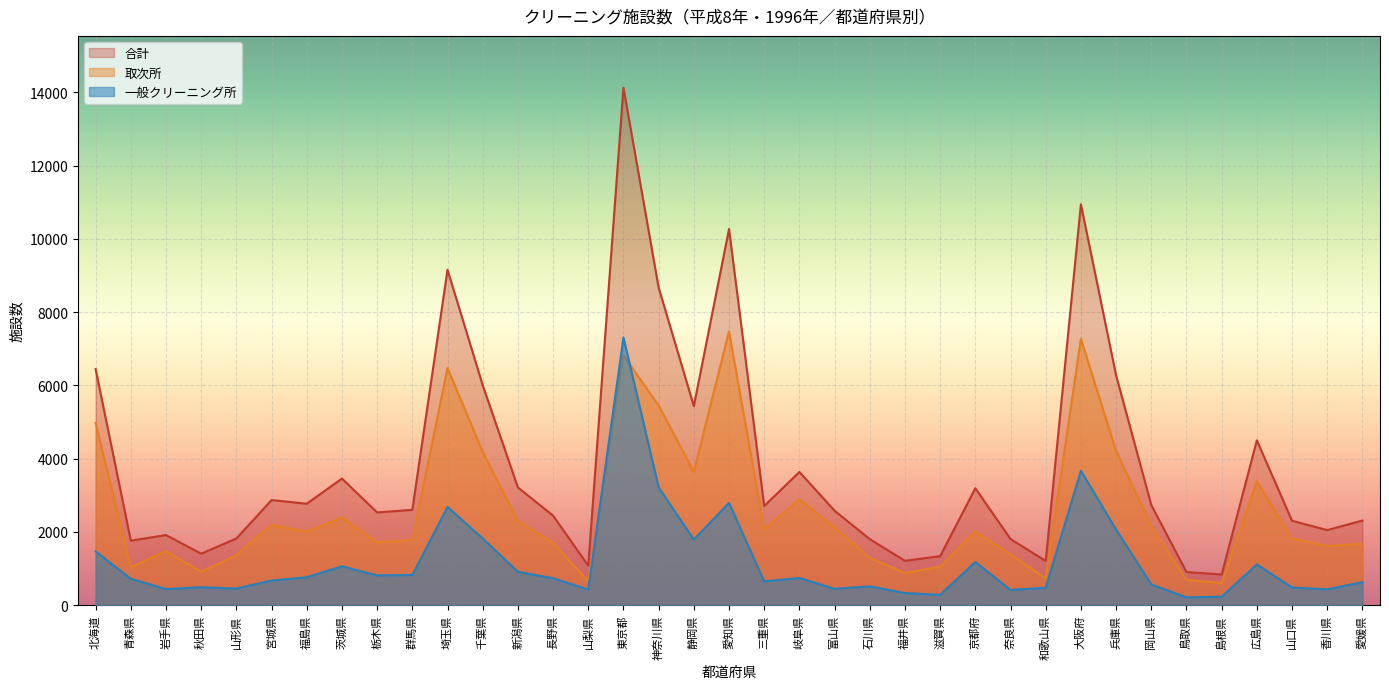

Reading left to right, extract all data points from this chart.

一般クリーニング所: 1470	722	441	491	455	674	764	1064	814	825	2682	1823	914	736	428	7311	3218	1793	2794	650	743	448	514	332	283	1181	417	478	3672	2066	568	215	233	1115	485	434	630
取次所: 4977	1040	1475	916	1367	2197	2007	2394	1720	1778	6477	4185	2301	1710	652	6820	5454	3642	7477	2058	2895	2132	1289	881	1056	2012	1391	730	7273	4210	2167	692	605	3386	1821	1617	1681
合計: 6447	1762	1916	1407	1822	2871	2771	3458	2534	2603	9159	6008	3215	2446	1080	14131	8672	5435	10271	2708	3638	2580	1803	1213	1339	3193	1808	1208	10945	6276	2735	907	838	4501	2306	2051	2311